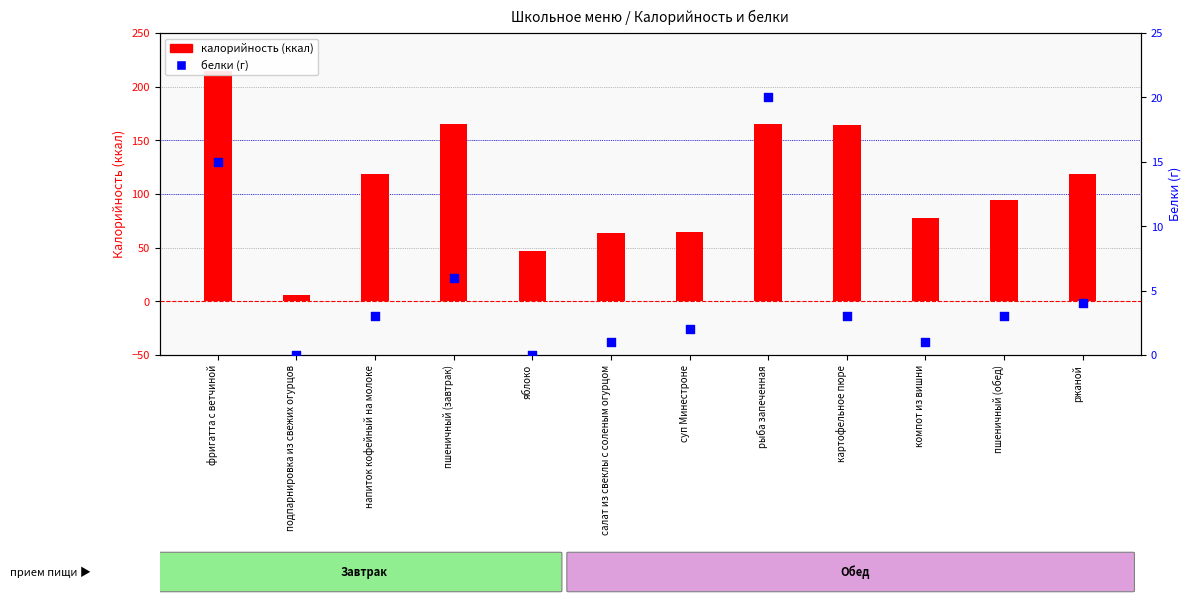

What is the total value across all series at пшеничный (завтрак)?

171